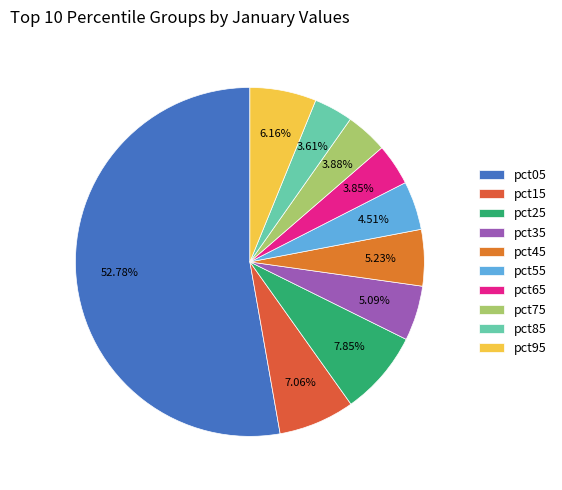

True or false: pct05 accounts for 53% of the total.

True